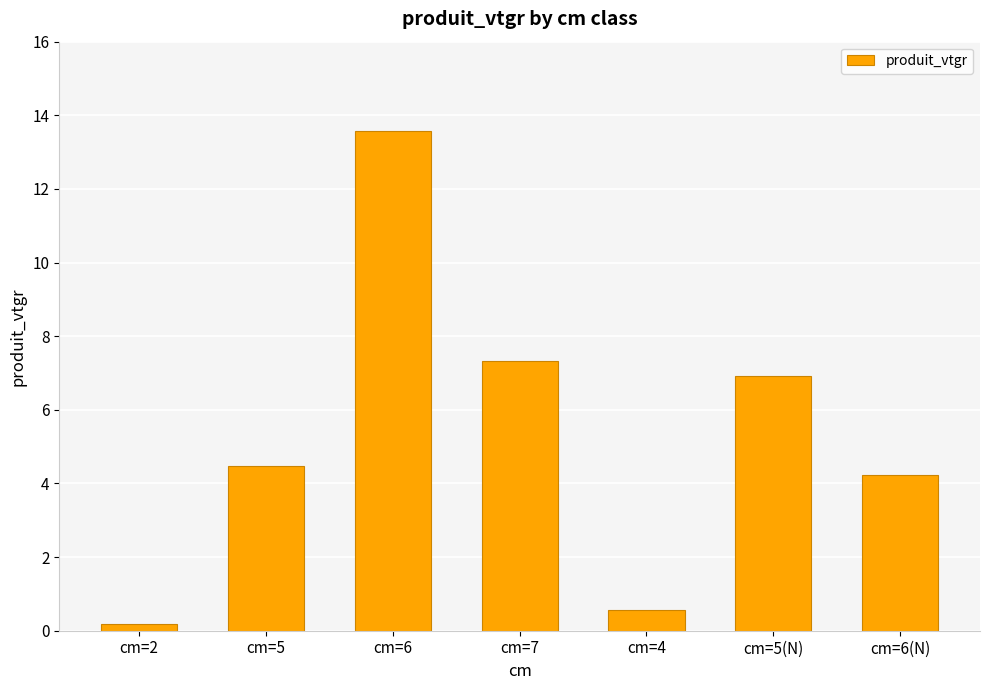

Reading left to right, transcribe all the data shown in this chart.

cm=2=0.2	cm=5=4.5	cm=6=13.6	cm=7=7.3	cm=4=0.6	cm=5(N)=6.9	cm=6(N)=4.2